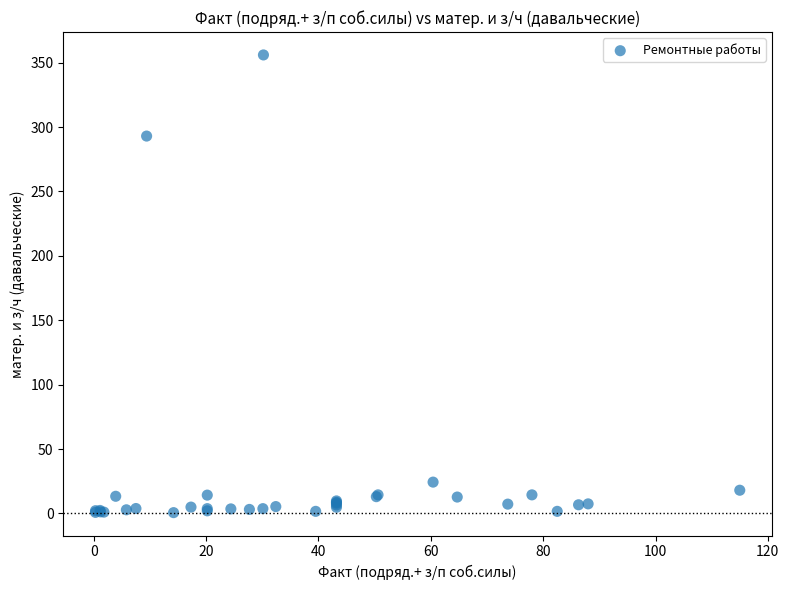

What Y value in the scatter plot is closest to 178?

293.0